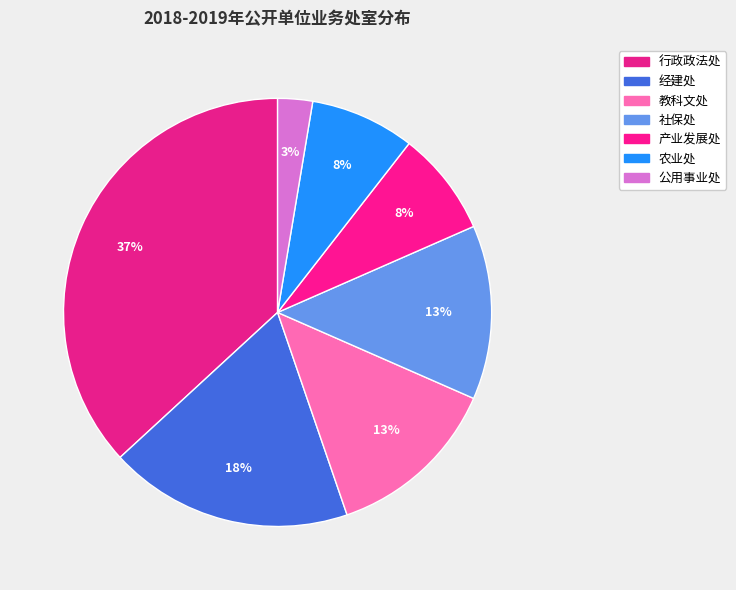

Combined, what portion of the pie is 经建处 and 农业处?

26.3%